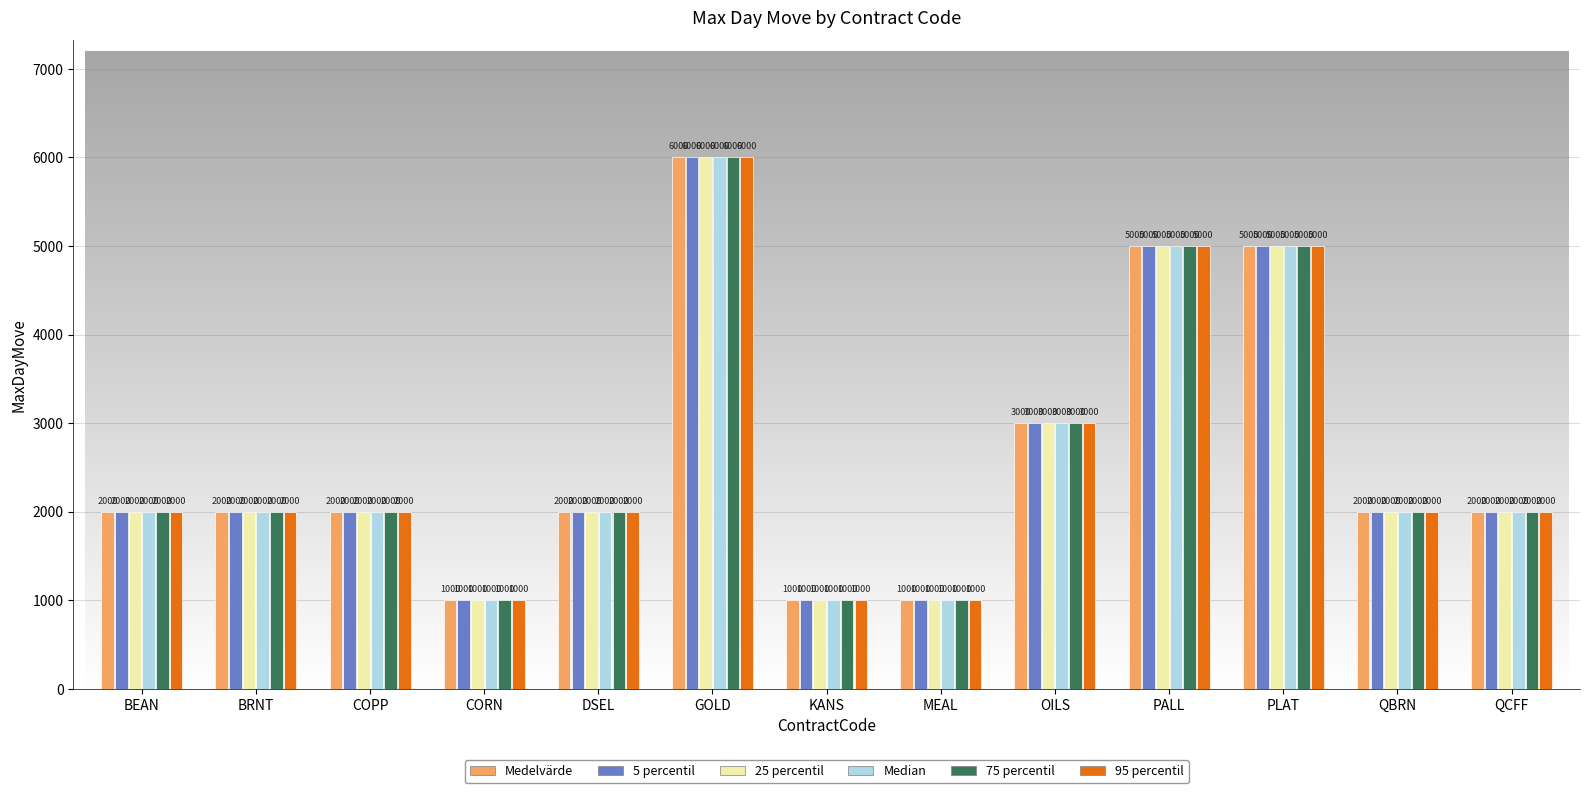

Reading left to right, transcribe all the data shown in this chart.

Medelvärde: BEAN=2000	BRNT=2000	COPP=2000	CORN=1000	DSEL=2000	GOLD=6000	KANS=1000	MEAL=1000	OILS=3000	PALL=5000	PLAT=5000	QBRN=2000	QCFF=2000
5 percentil: BEAN=2000	BRNT=2000	COPP=2000	CORN=1000	DSEL=2000	GOLD=6000	KANS=1000	MEAL=1000	OILS=3000	PALL=5000	PLAT=5000	QBRN=2000	QCFF=2000
25 percentil: BEAN=2000	BRNT=2000	COPP=2000	CORN=1000	DSEL=2000	GOLD=6000	KANS=1000	MEAL=1000	OILS=3000	PALL=5000	PLAT=5000	QBRN=2000	QCFF=2000
Median: BEAN=2000	BRNT=2000	COPP=2000	CORN=1000	DSEL=2000	GOLD=6000	KANS=1000	MEAL=1000	OILS=3000	PALL=5000	PLAT=5000	QBRN=2000	QCFF=2000
75 percentil: BEAN=2000	BRNT=2000	COPP=2000	CORN=1000	DSEL=2000	GOLD=6000	KANS=1000	MEAL=1000	OILS=3000	PALL=5000	PLAT=5000	QBRN=2000	QCFF=2000
95 percentil: BEAN=2000	BRNT=2000	COPP=2000	CORN=1000	DSEL=2000	GOLD=6000	KANS=1000	MEAL=1000	OILS=3000	PALL=5000	PLAT=5000	QBRN=2000	QCFF=2000